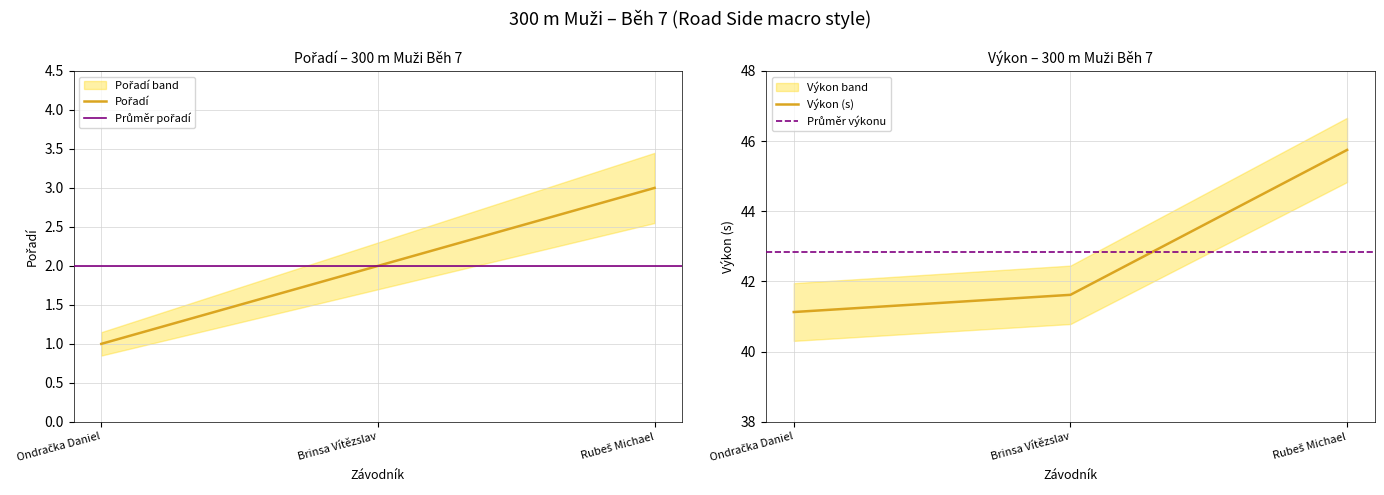

At which label is Výkon (s) closest to 43?

Brinsa Vítězslav